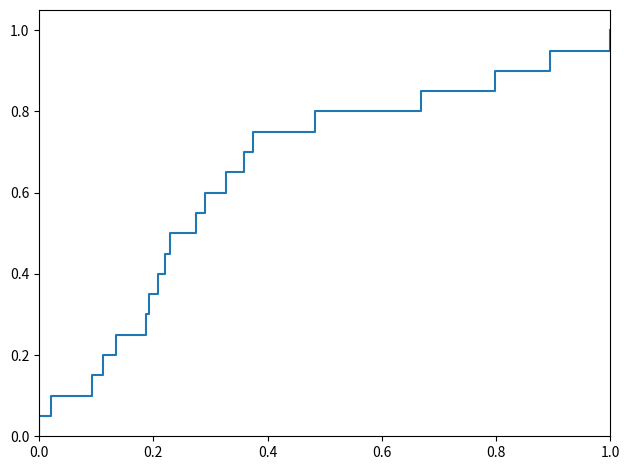

Reading left to right, transcribe all the data shown in this chart.

0.0	0.1	0.1	0.1	0.2	0.2	0.3	0.3	0.4	0.5	0.5	0.6	0.6	0.7	0.7	0.8	0.8	0.8	0.9	0.9	1.0